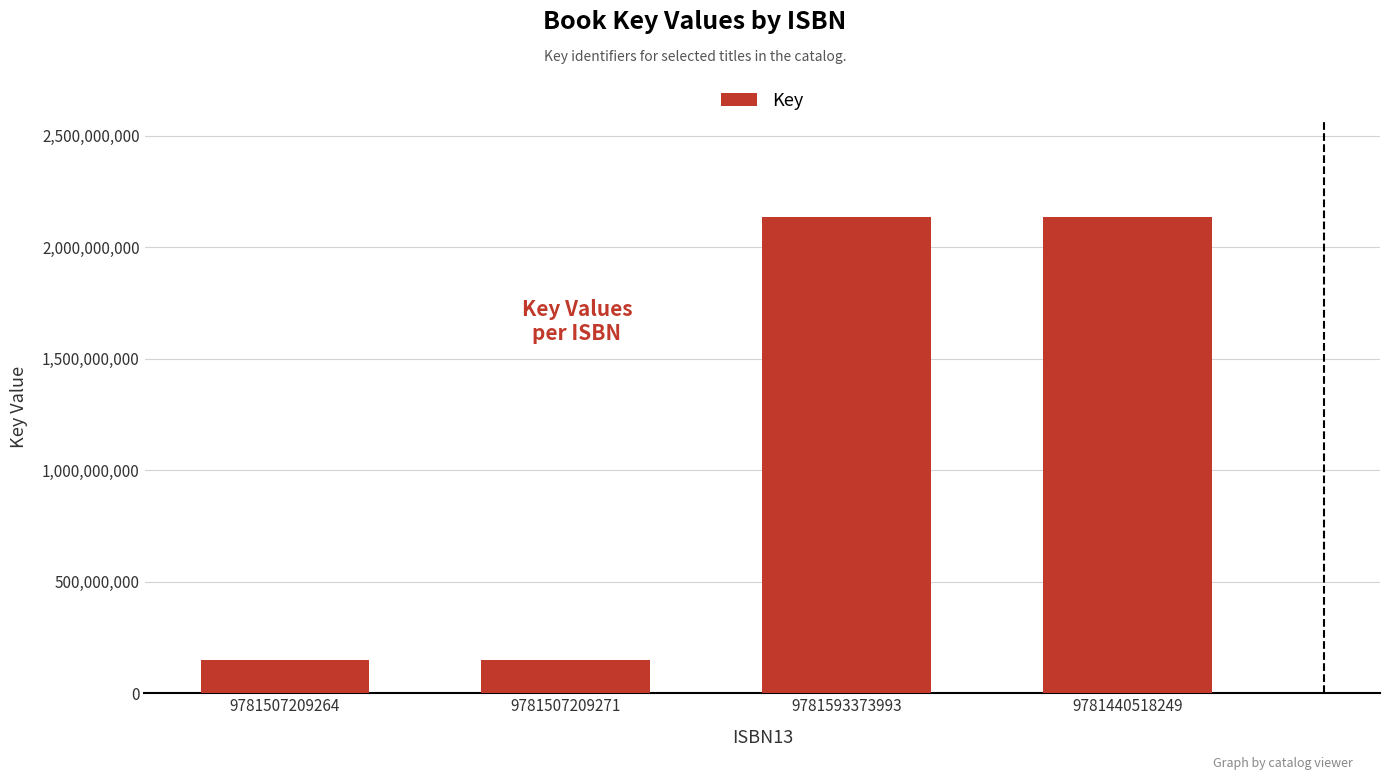

Which has a higher value, 9781440518249 or 9781507209271?

9781440518249